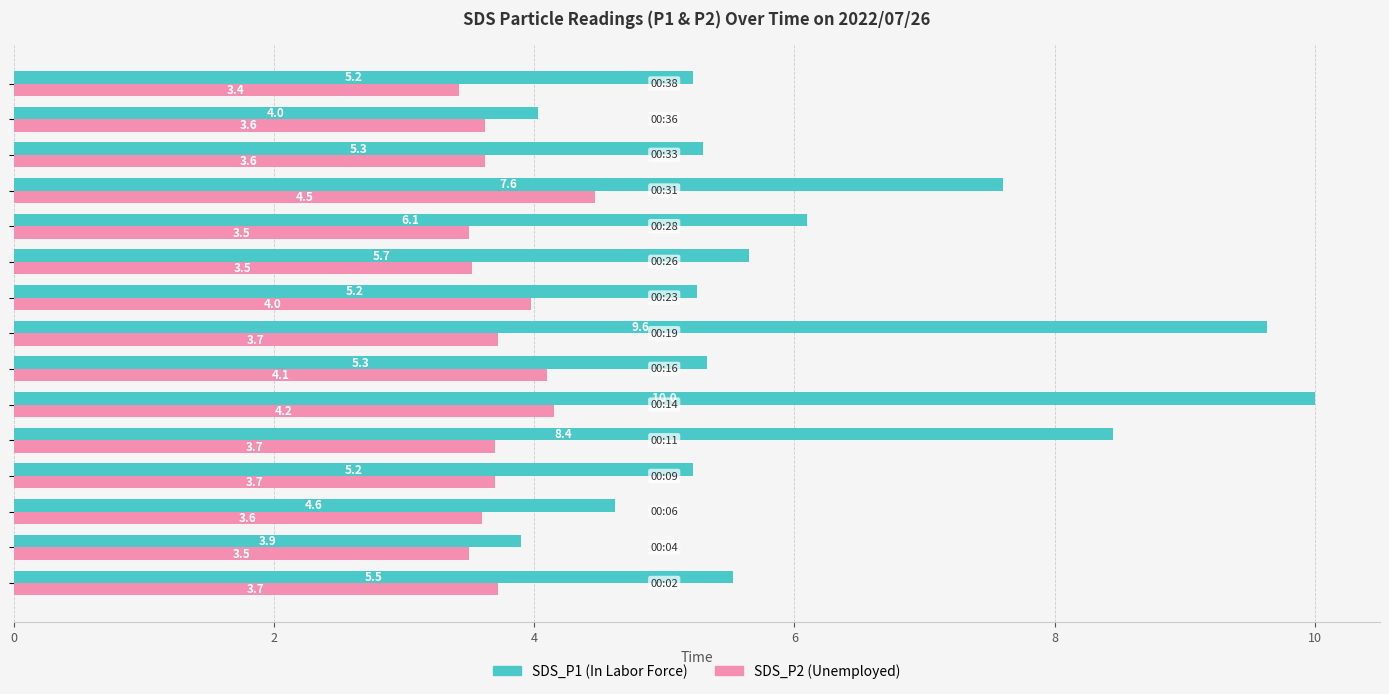

What is the smallest value displayed?

3.4